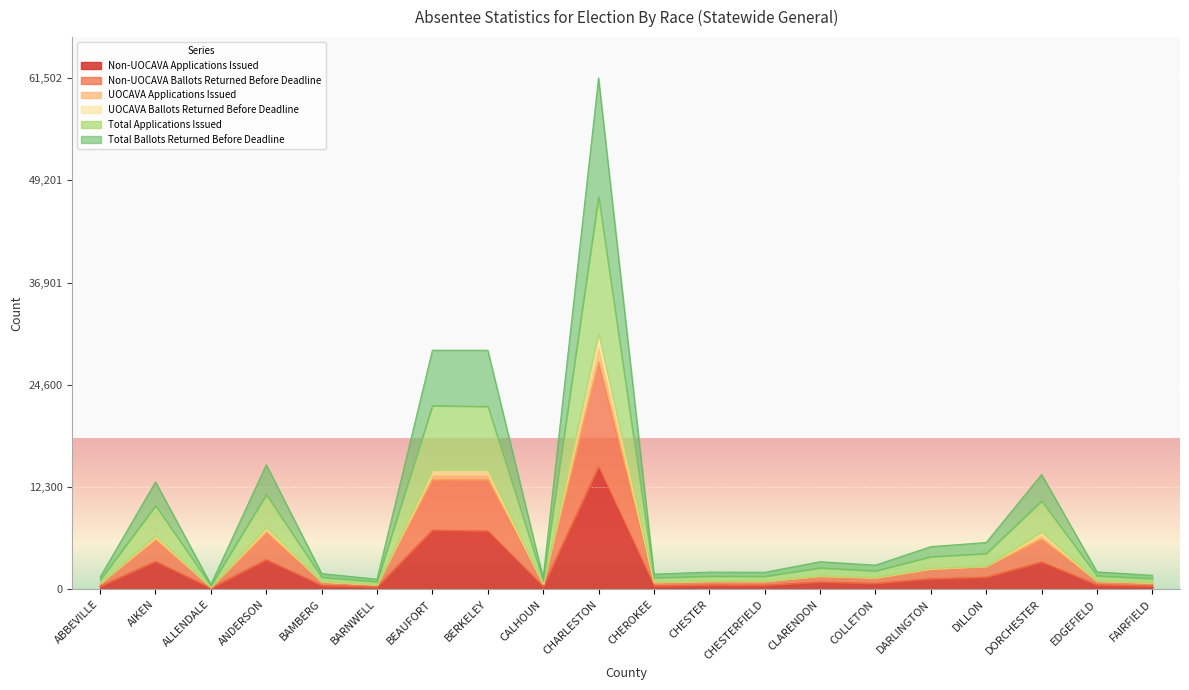

At which label does UOCAVA Applications Issued reach its minimum?

ALLENDALE